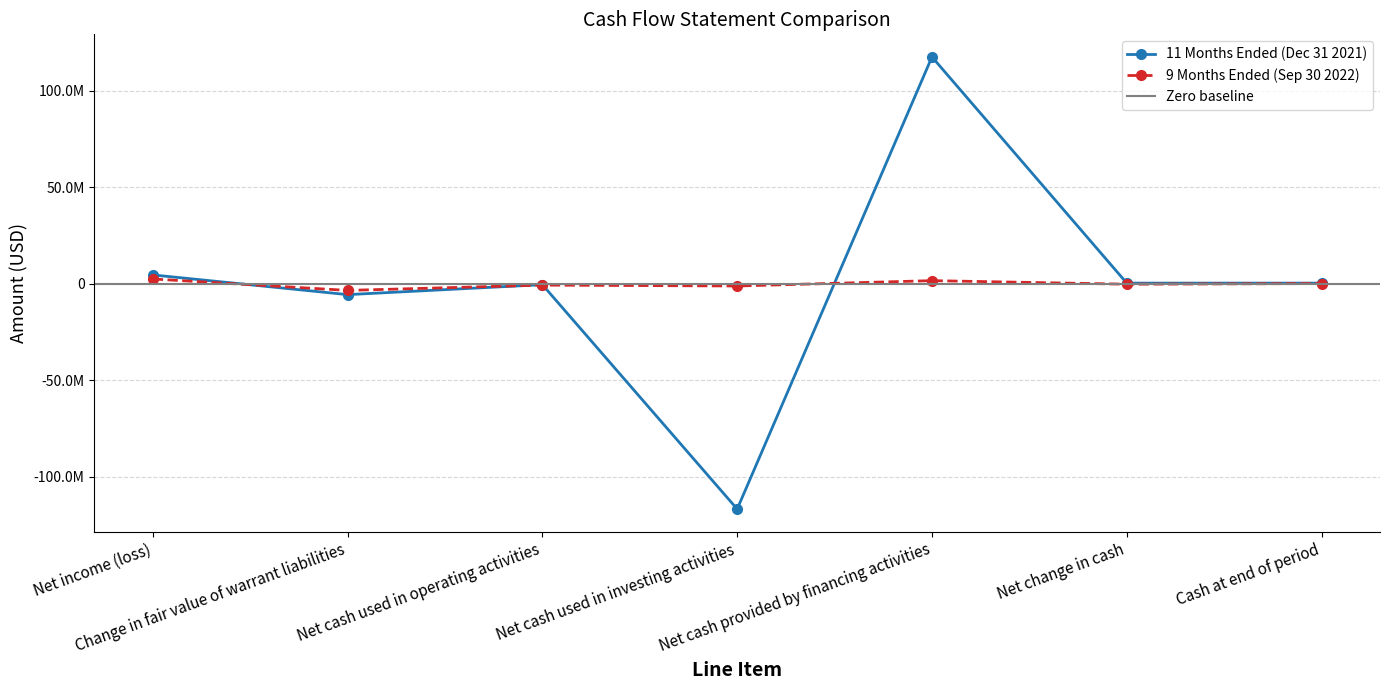

Does the chart display data point markers on the line(s)?

Yes